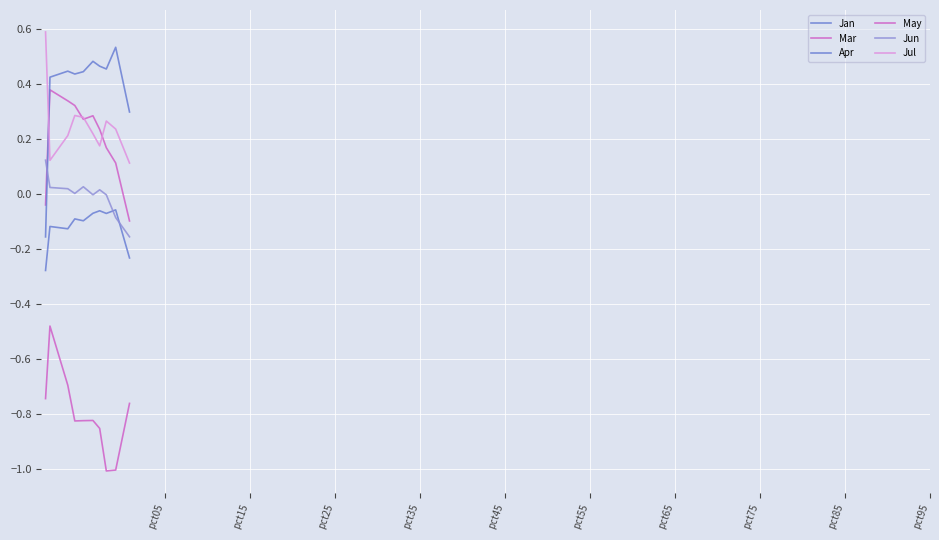

True or false: Mar and Jul cross at least once.

True